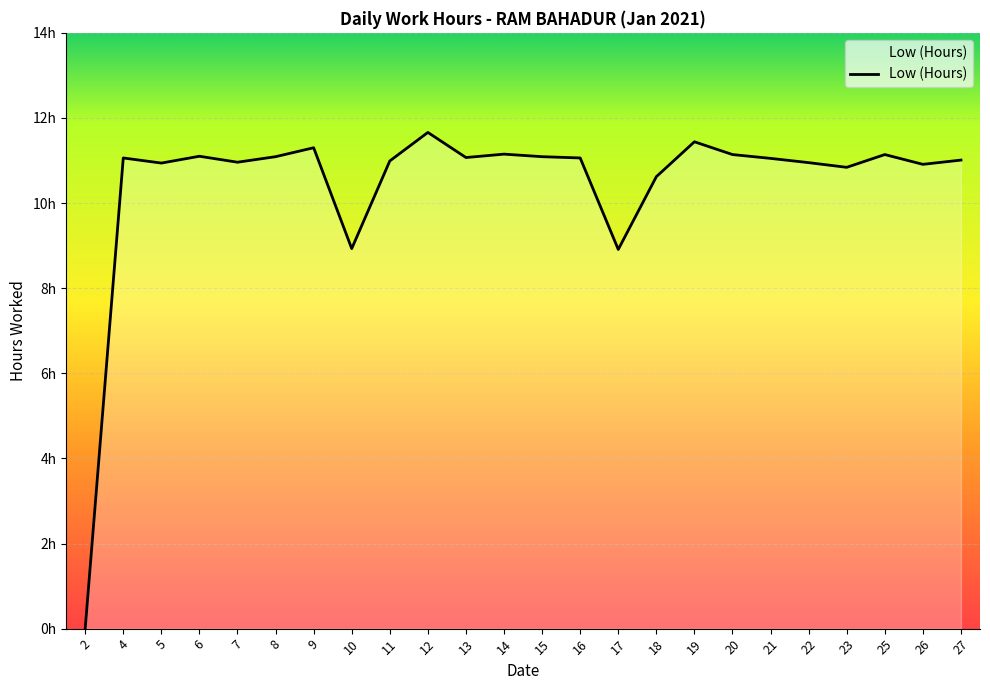

What is the sum of all values?

250.4